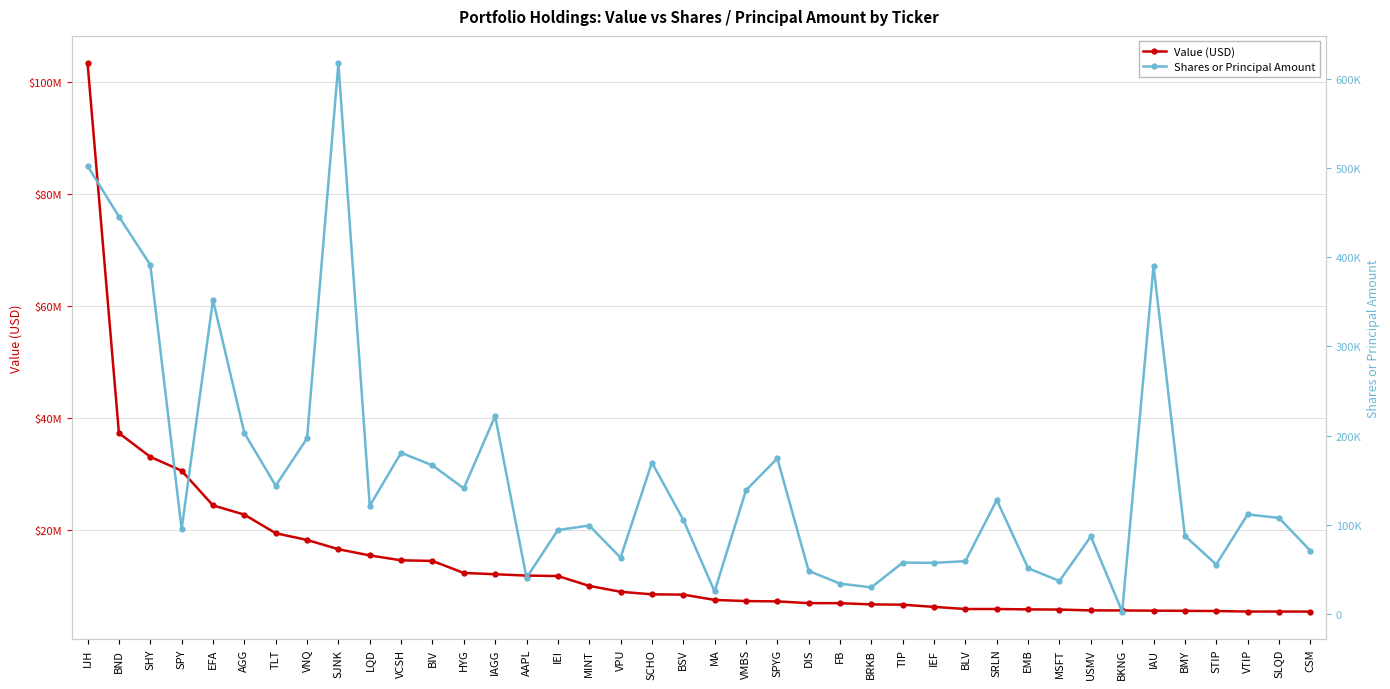

What position from the right is VCSH?

30